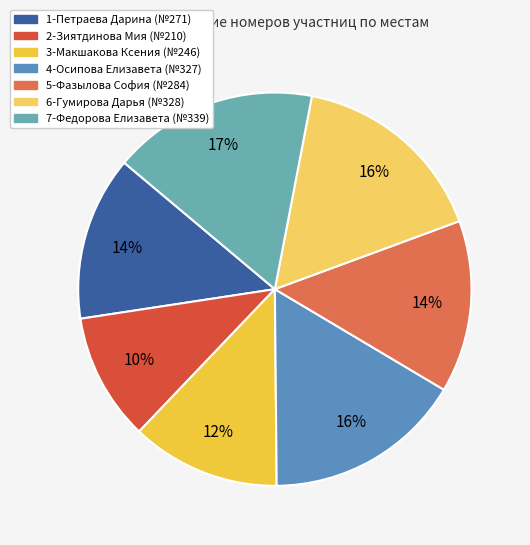

To the nearest percent, what is the combined percentage of 3-Макшакова Ксения and 6-Гумирова Дарья?

29%